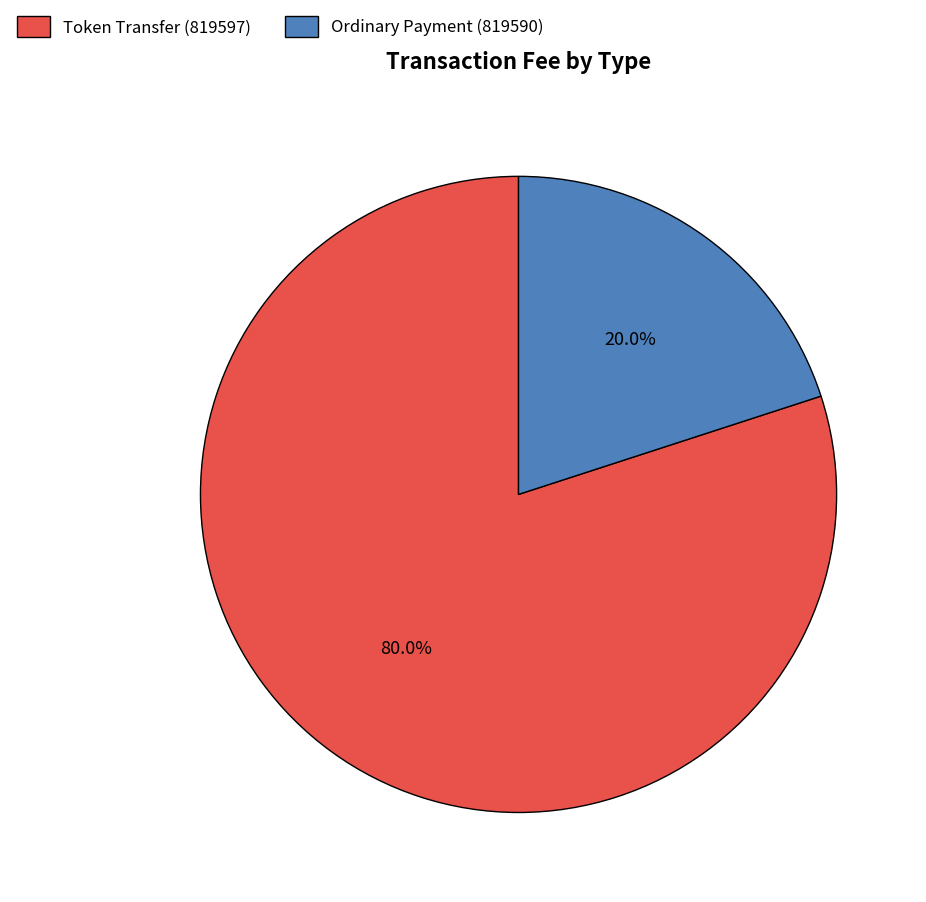

What is the majority slice?

Token Transfer (819597)